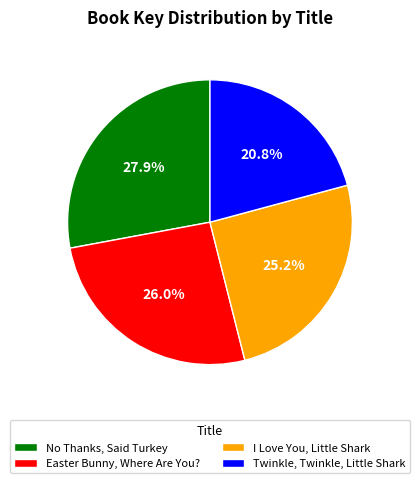

Count the number of slices in the pie.

4